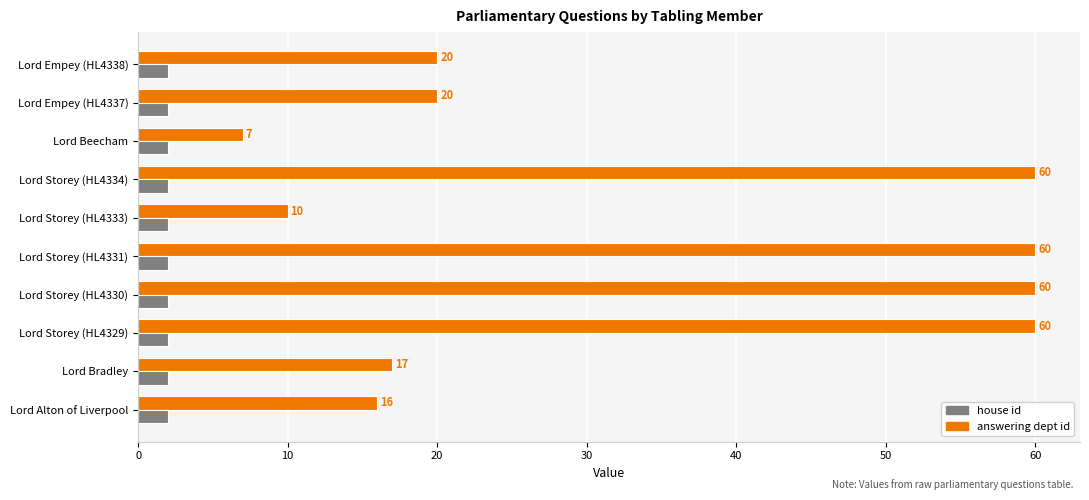

What is the average value of the answering dept id series?

33